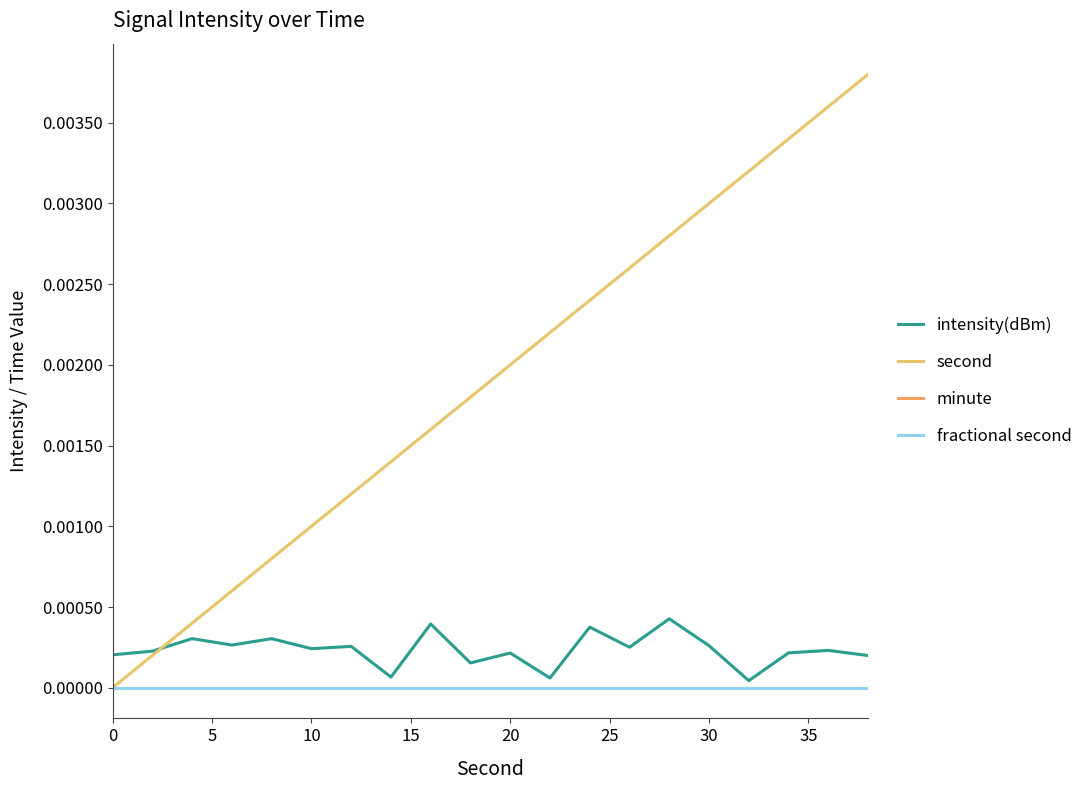

Is this an area chart (filled region under the line)?

No